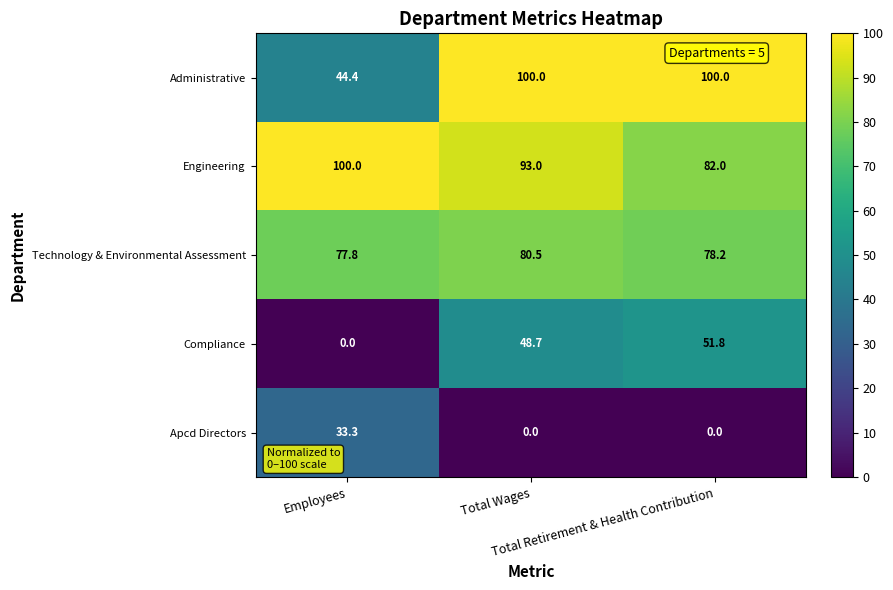

At how many categories does at least one series exceed 21?

3